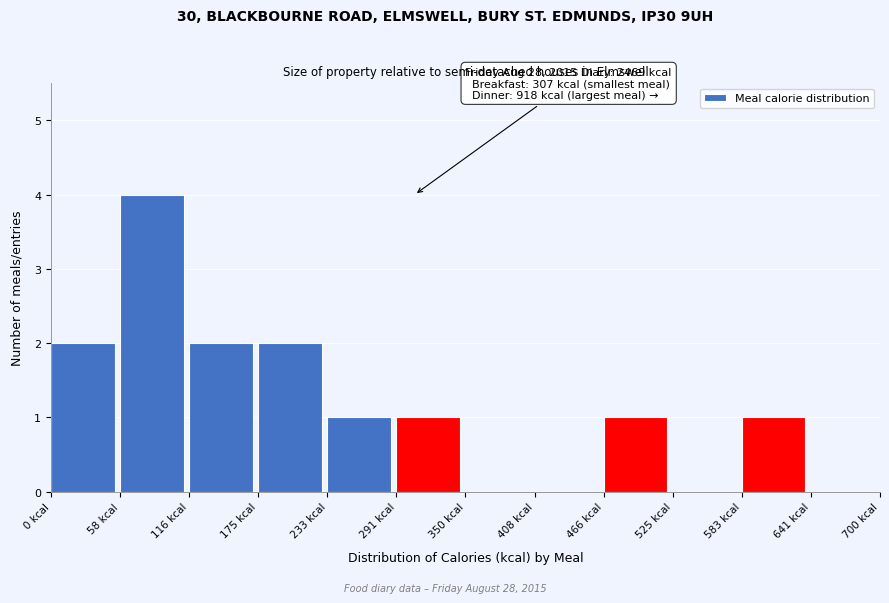

Which range on the x-axis has the tallest bar?

60 to 120